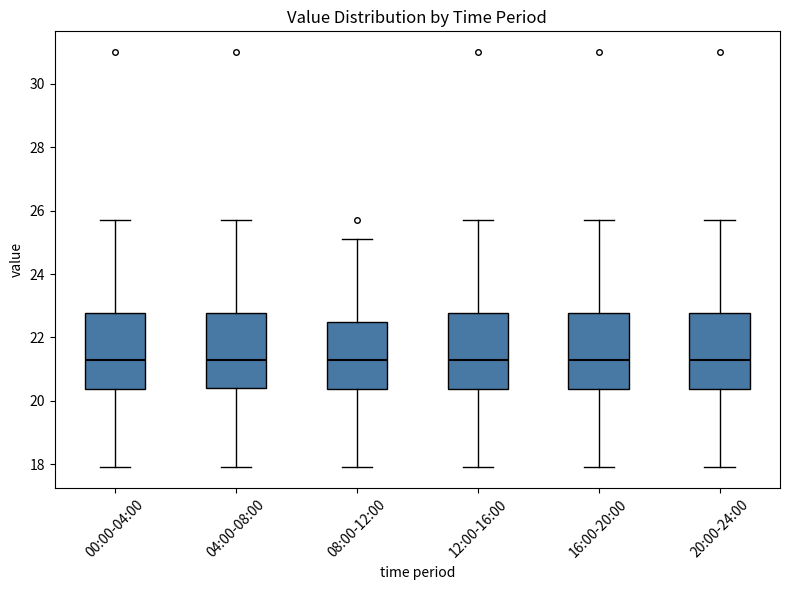

Reading left to right, read every box against the y-axis: the position of its median line, the range the box covers, and the ends of its whiskers. The values are not printed on the chart, so give them approximately, as read against the axis.

00:00-04:00: median 21.4, box 20.4 to 22.8, whiskers 18.0 to 25.8
04:00-08:00: median 21.4, box 20.4 to 22.8, whiskers 18.0 to 25.8
08:00-12:00: median 21.4, box 20.4 to 22.4, whiskers 18.0 to 25.2
12:00-16:00: median 21.4, box 20.4 to 22.8, whiskers 18.0 to 25.8
16:00-20:00: median 21.4, box 20.4 to 22.8, whiskers 18.0 to 25.8
20:00-24:00: median 21.4, box 20.4 to 22.8, whiskers 18.0 to 25.8